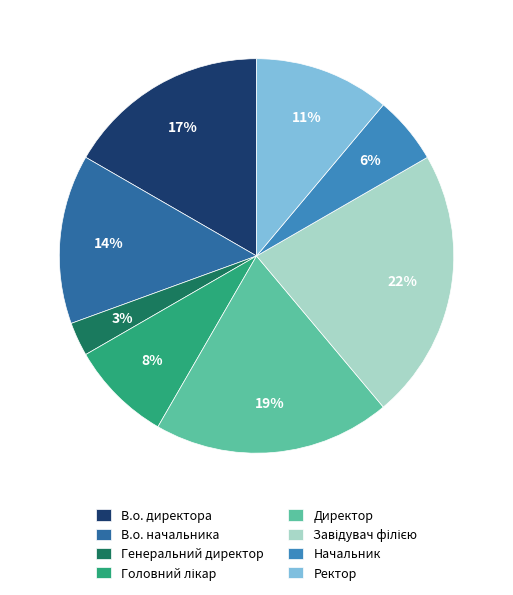

True or false: В.о. директора accounts for 23% of the total.

False